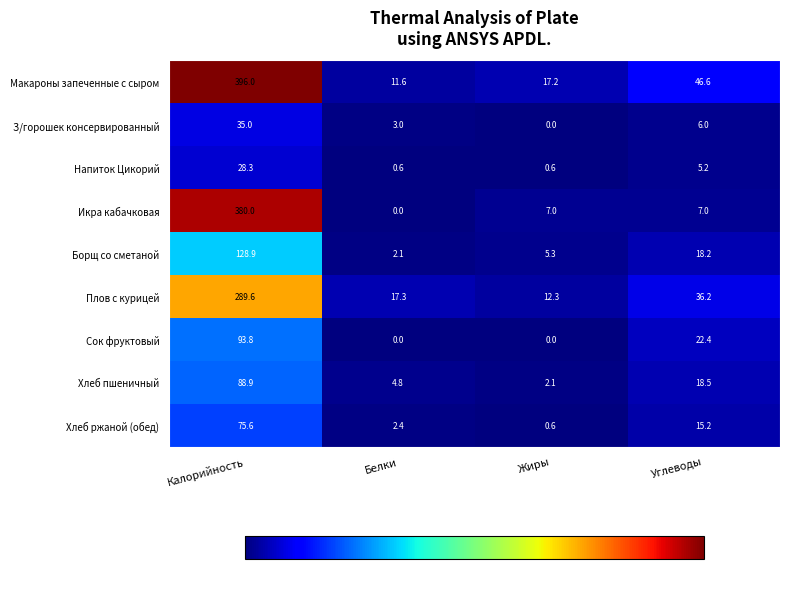

What is the average value of the Плов с курицей series?

88.9